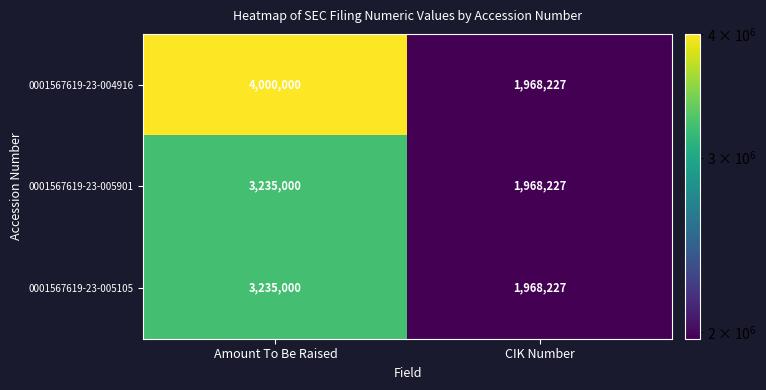

Reading left to right, list all the values displayed in this chart.

0001567619-23-004916: 4000000	1968227
0001567619-23-005901: 3235000	1968227
0001567619-23-005105: 3235000	1968227